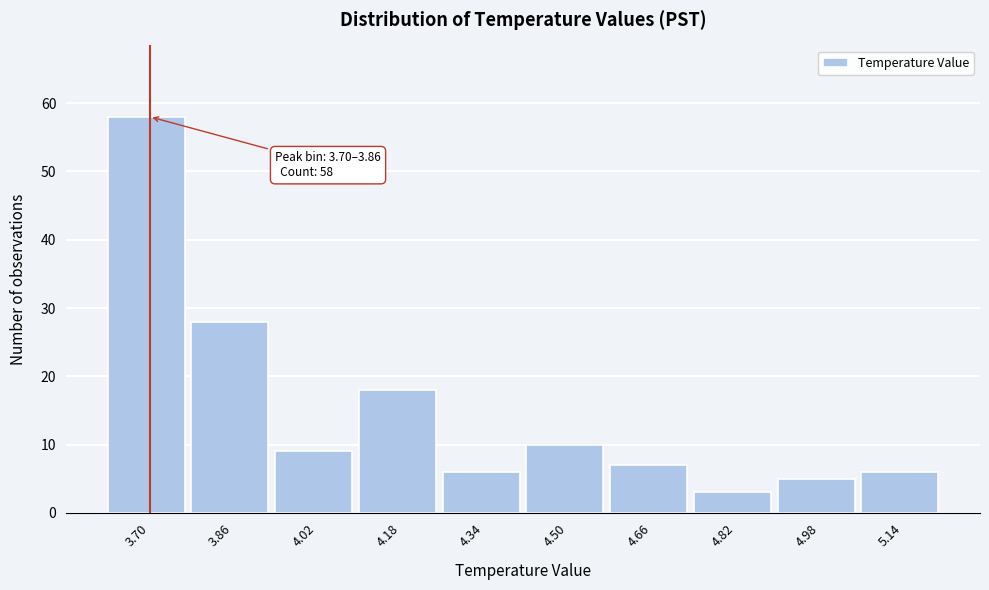

Reading right to left, list all the values displayed in this chart.

6	5	3	7	10	6	18	9	28	58